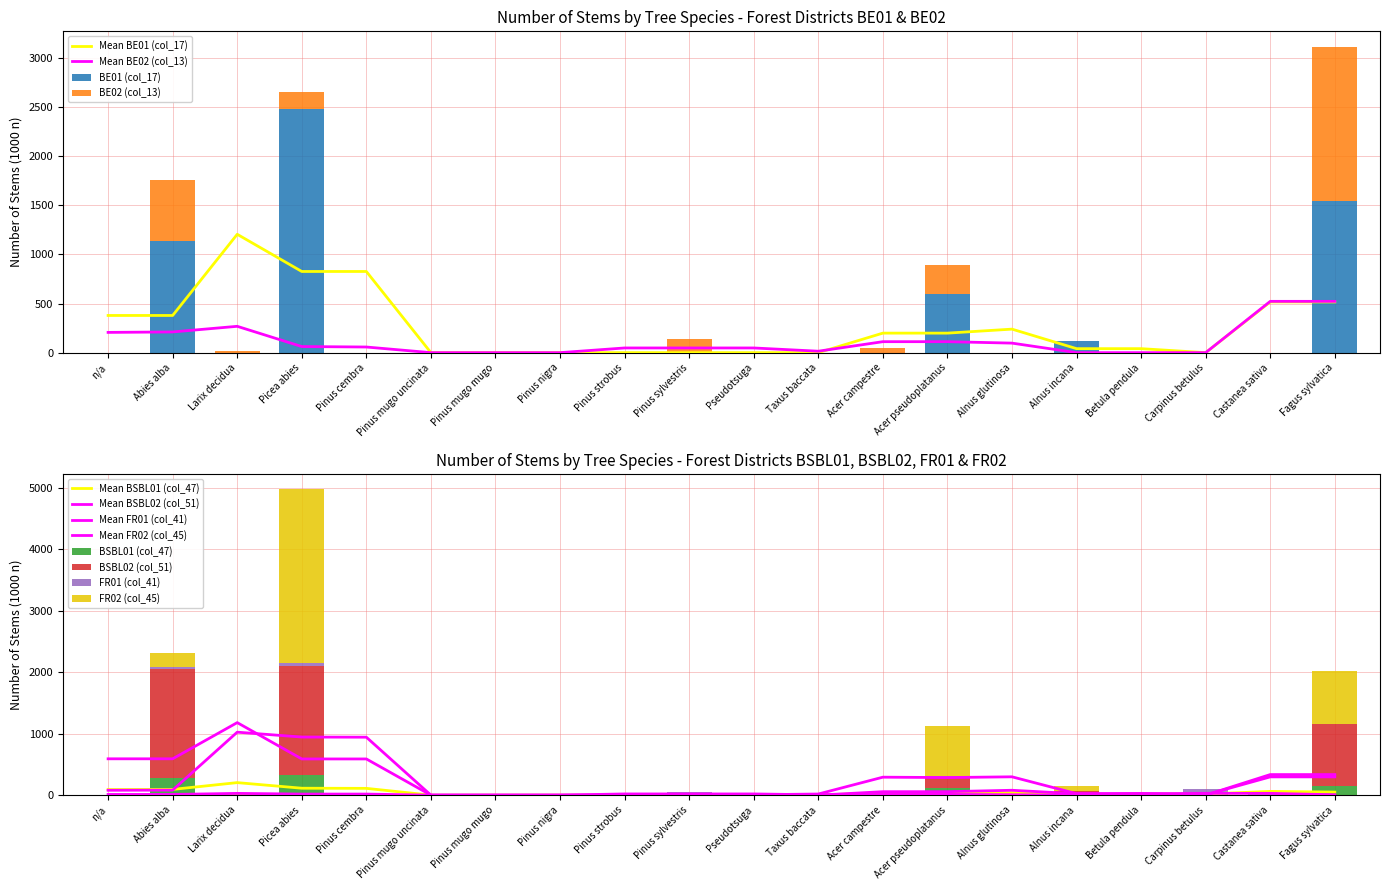

How many bars are there in total?

120